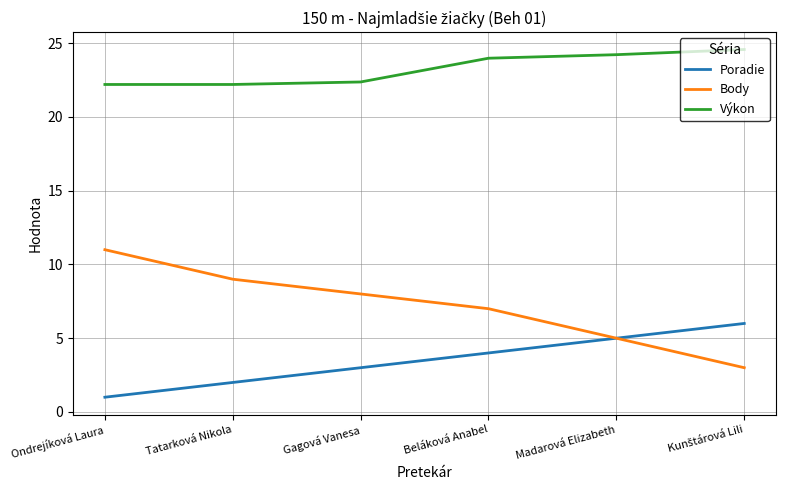

Which series has the widest spread of values?

Body